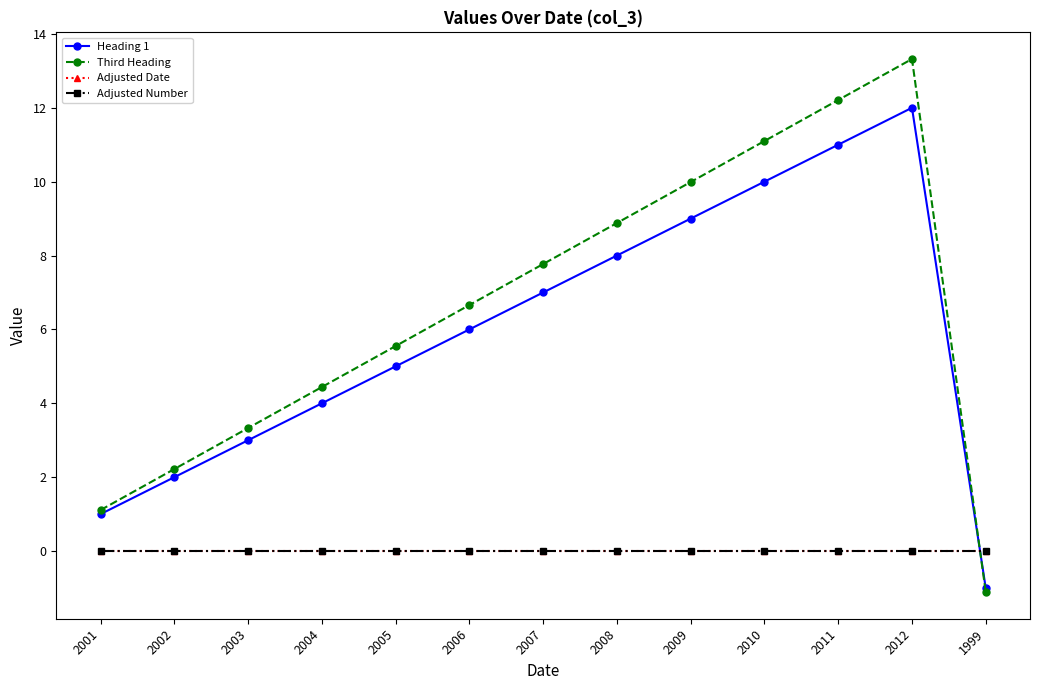

True or false: Adjusted Number has more than 1 interior local peaks.

False